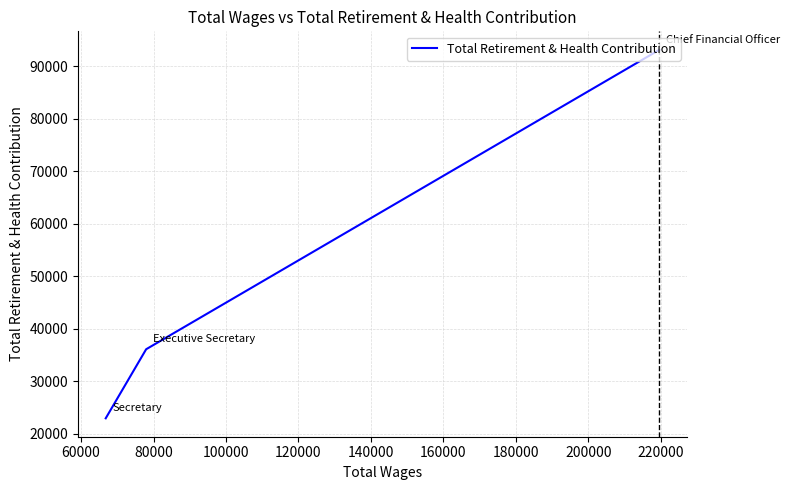

The chart shows a value of 55865 at 40000. True or false?

False